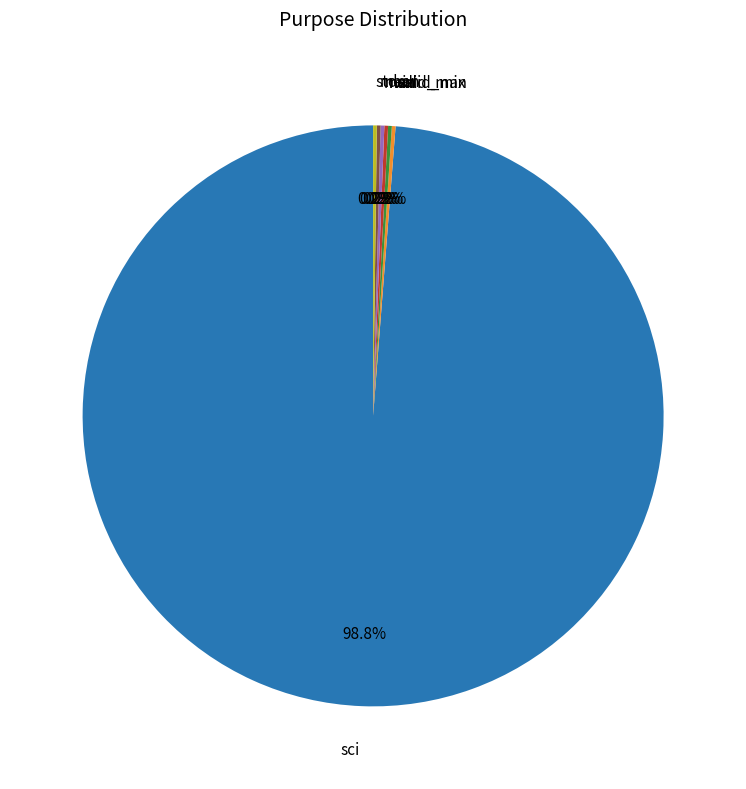

Does sci account for over 50% of the chart?

Yes